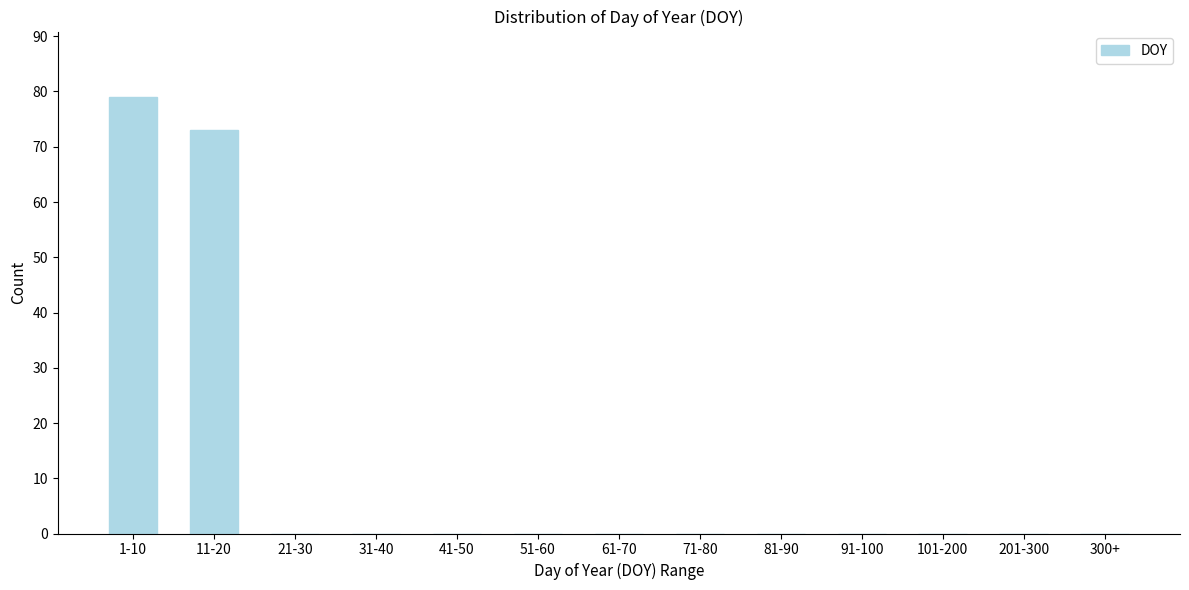

Reading right to left, what are all the values shown in this chart?

300+=0	201-300=0	101-200=0	91-100=0	81-90=0	71-80=0	61-70=0	51-60=0	41-50=0	31-40=0	21-30=0	11-20=73	1-10=79